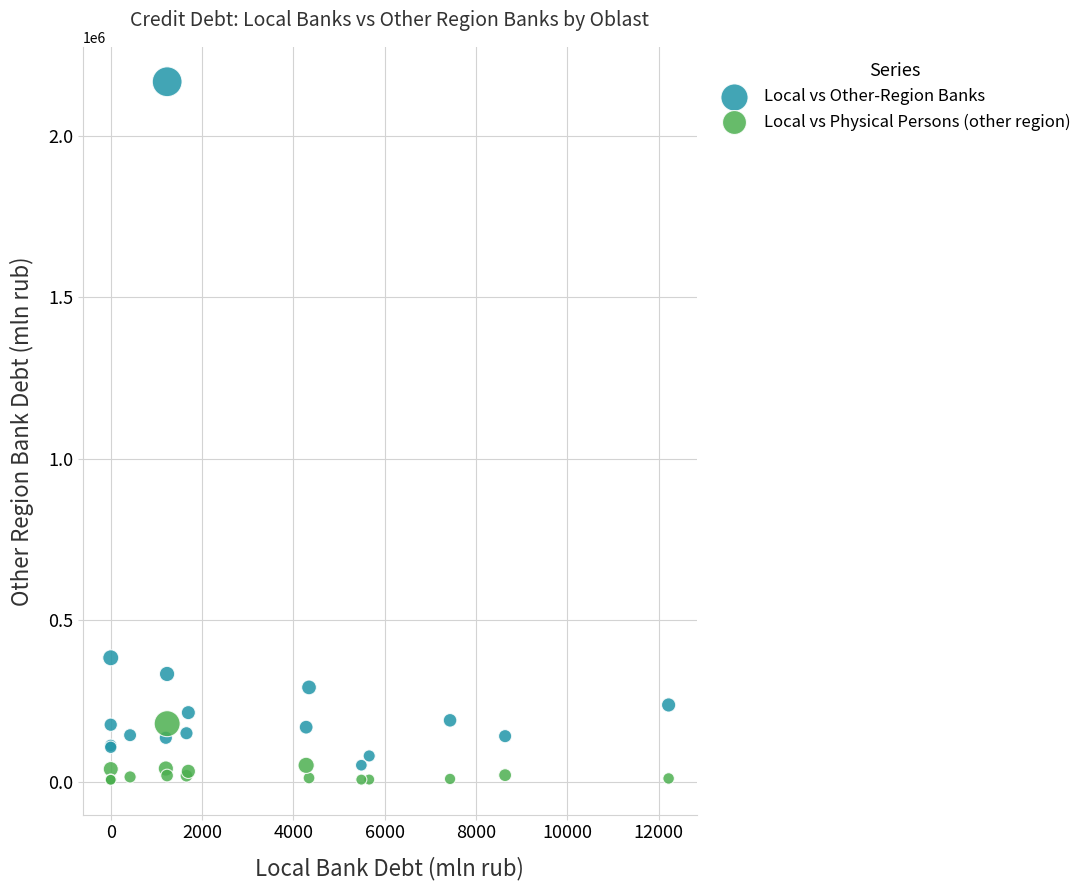

Which series reaches the maximum Y coordinate?

Local vs Other-Region Banks